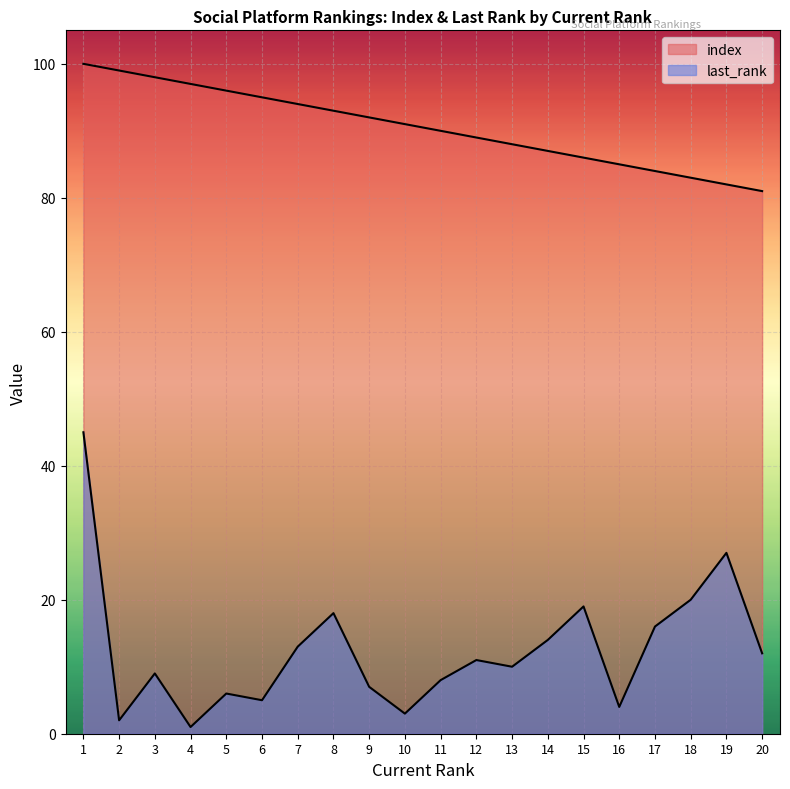

Is the value of last_rank at 4 greater than the value of index at 17?

No